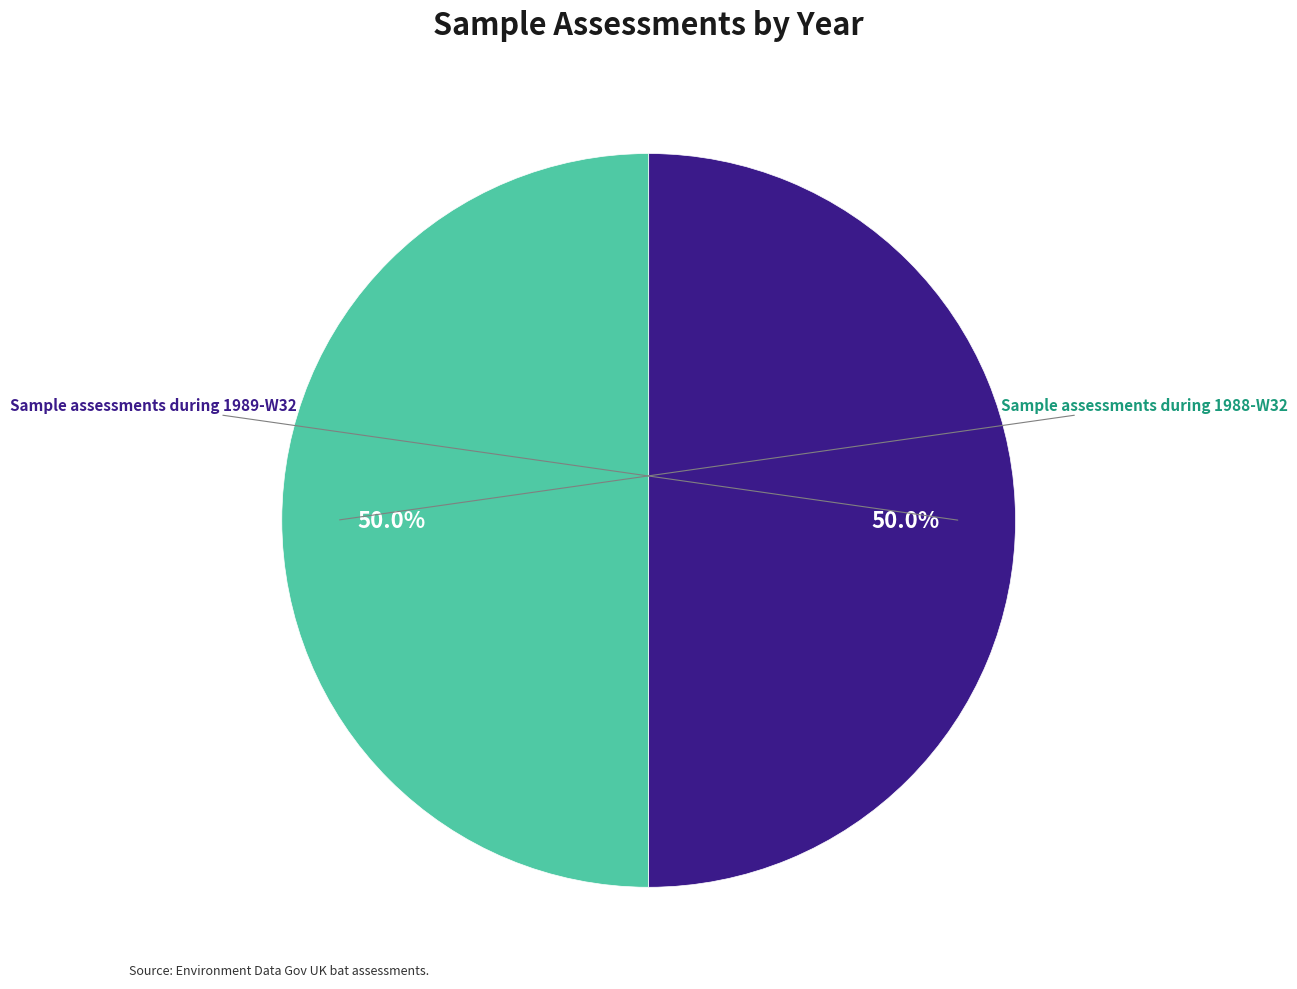

Count the number of slices in the pie.

2